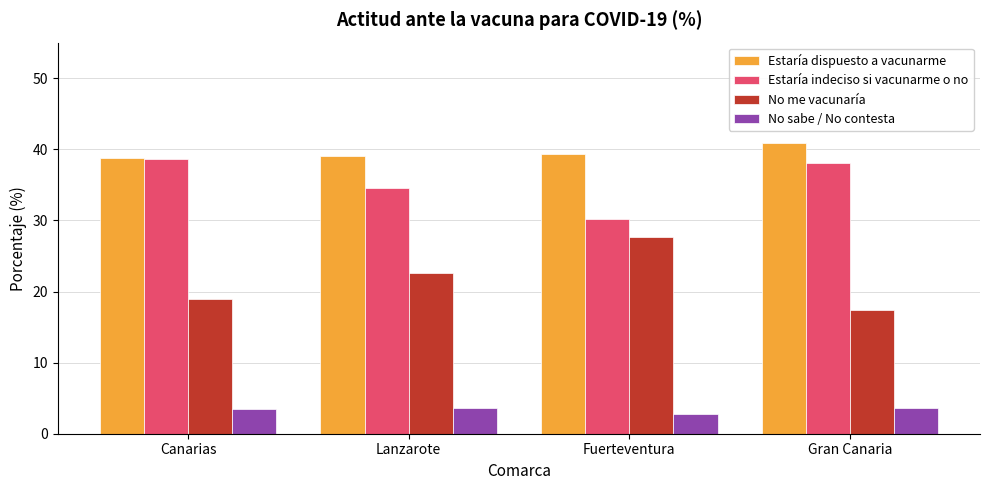

List the series in order of their peak value, lowest first.

No sabe / No contesta, No me vacunaría, Estaría indeciso si vacunarme o no, Estaría dispuesto a vacunarme